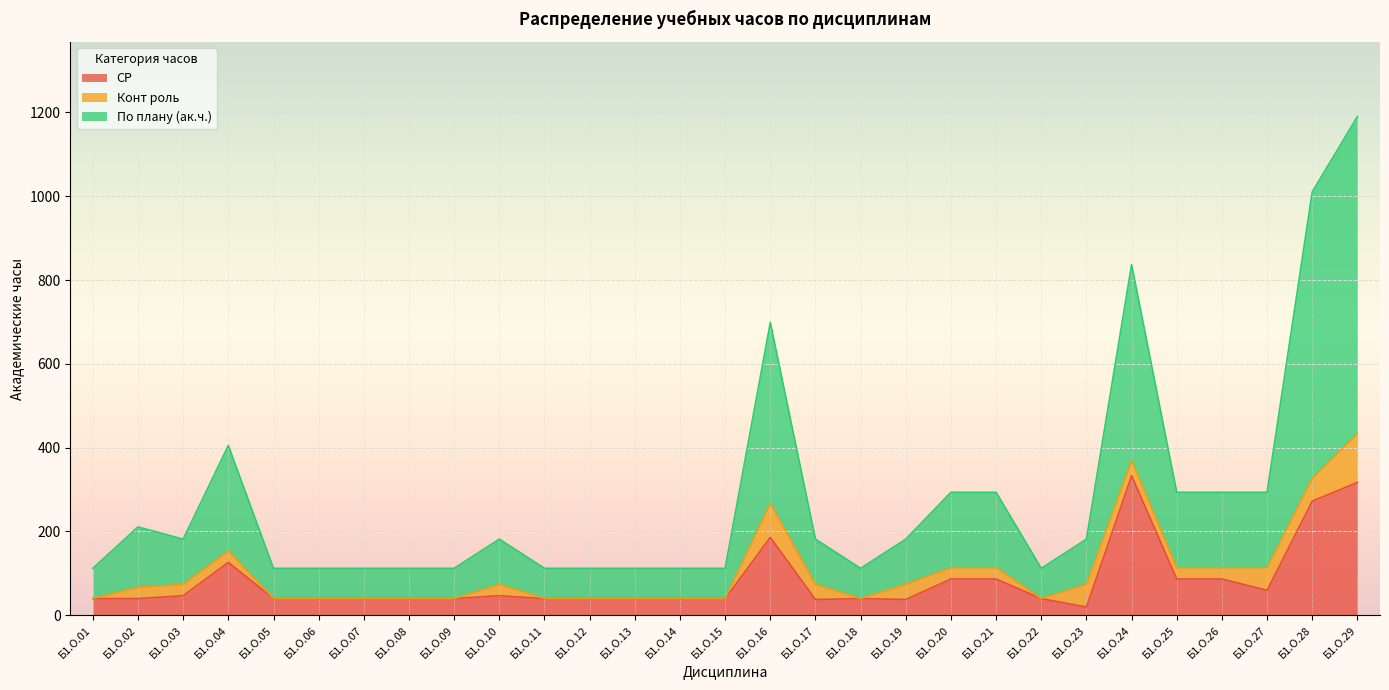

What are all the series names shown in the legend?

СР, Конт роль, По плану (ак.ч.)